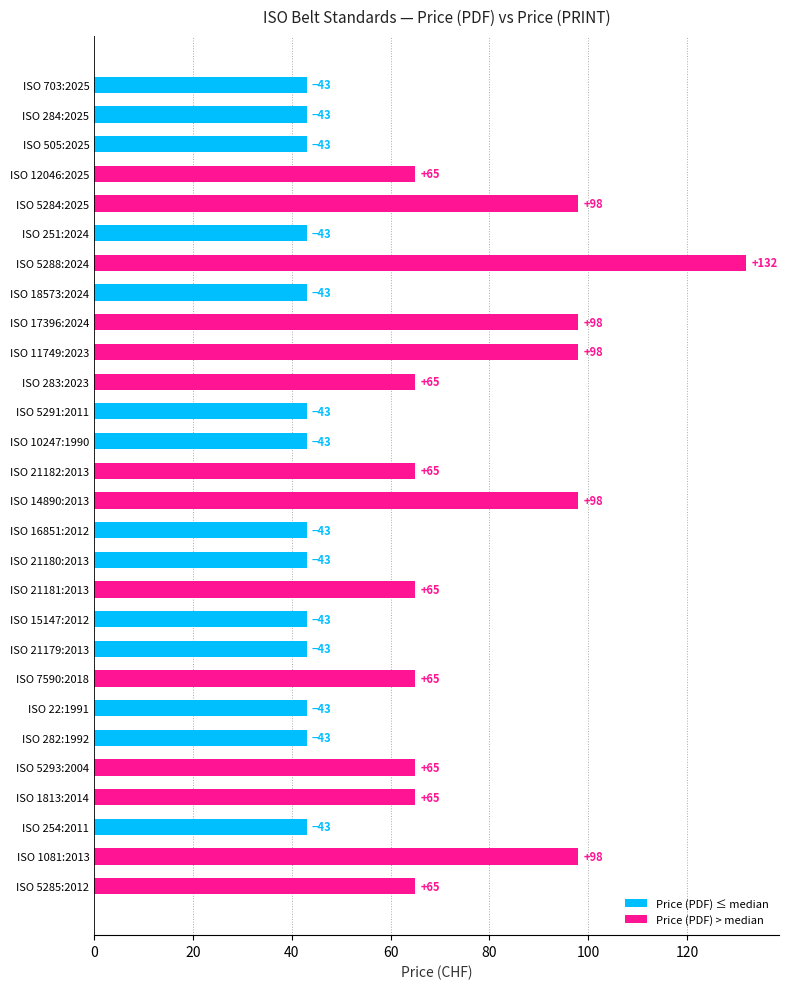

Which category has the highest value across all series?

ISO 5288:2024